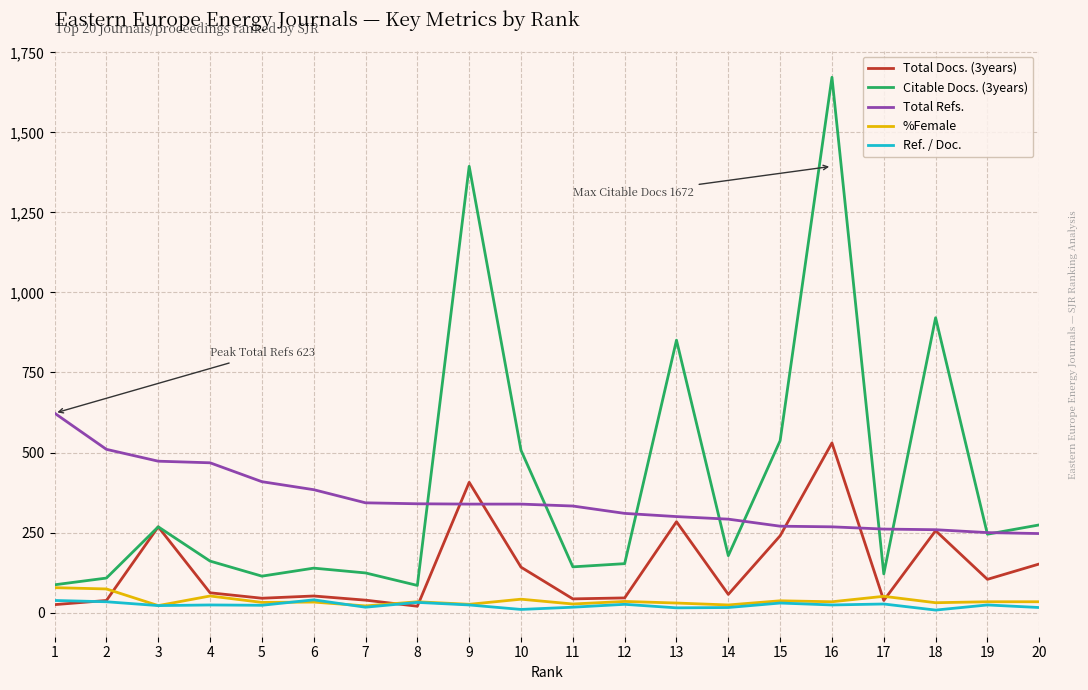

What is the difference between the highest and lowest values at 7?

326